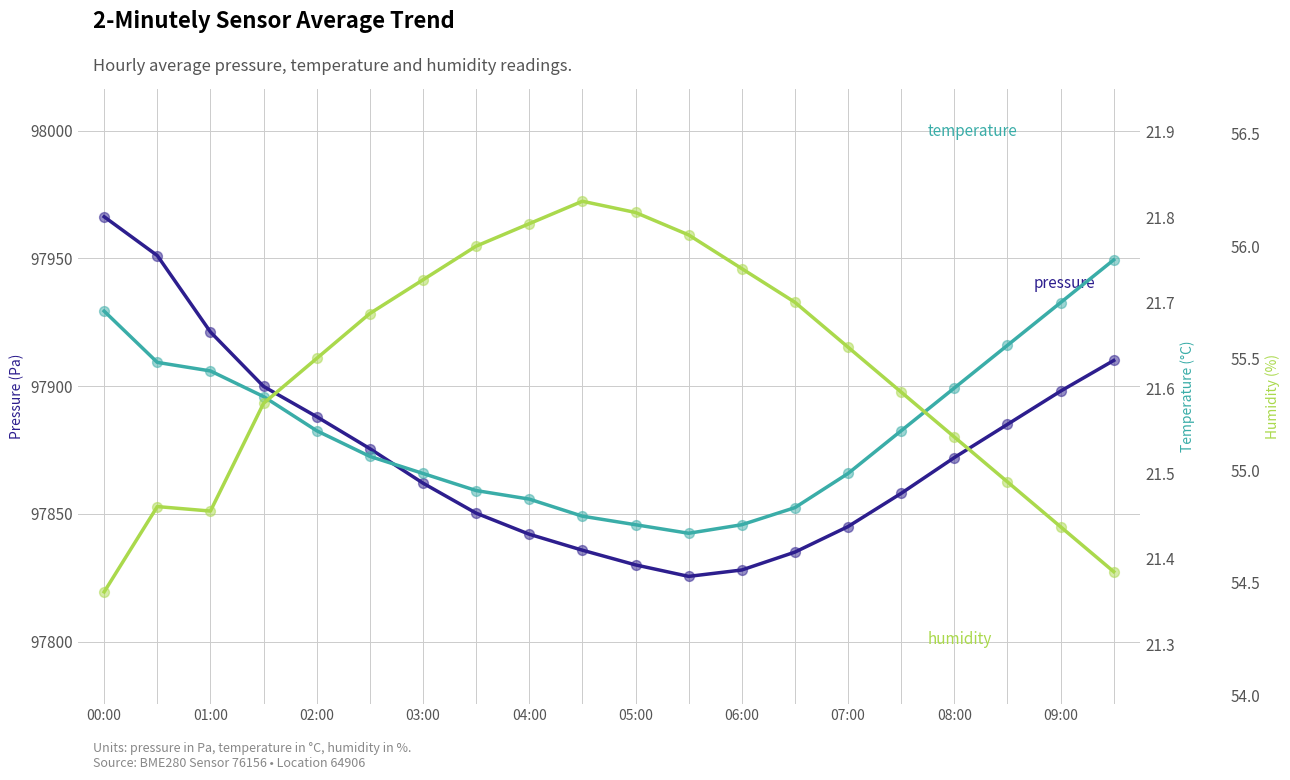

At how many categories does at least one series exceed 57561?

20